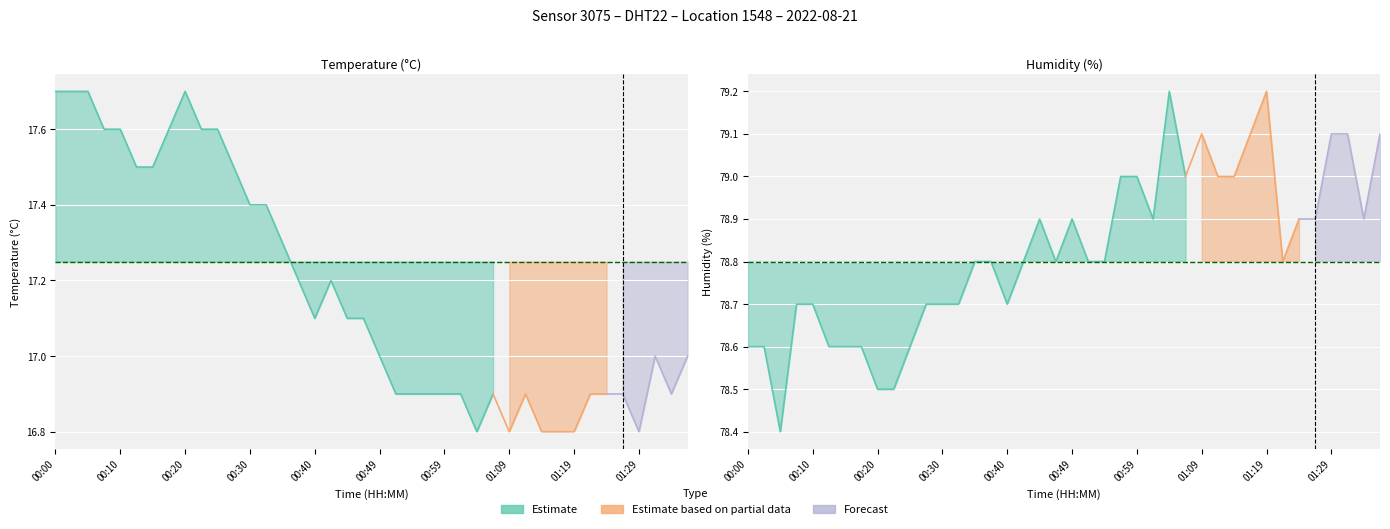

List the series in order of their peak value, highest first.

humidity, temperature